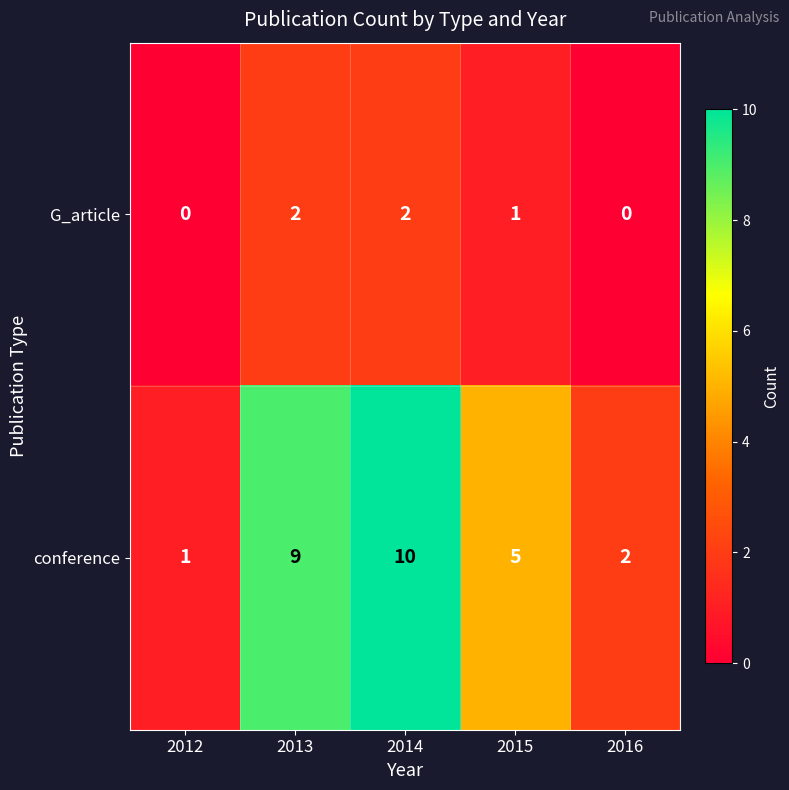

What is the average value of the conference series?

5